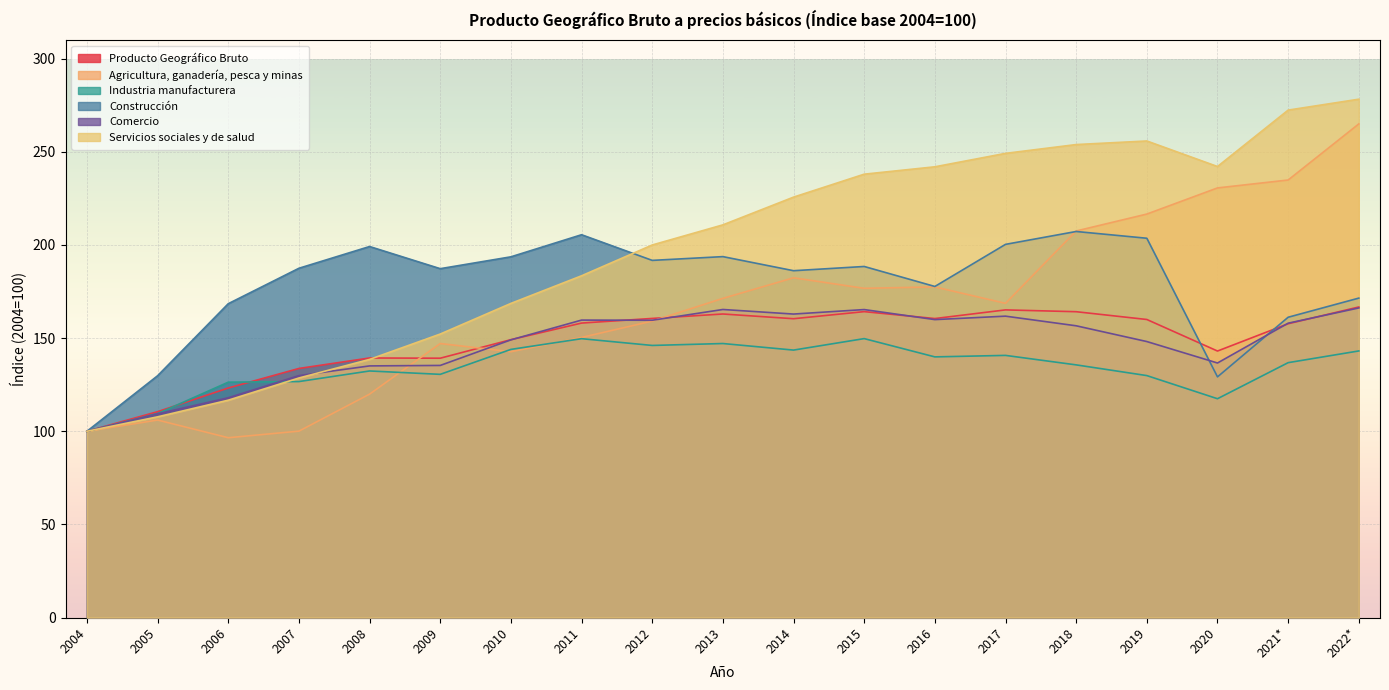

What is the total value across all series at 2016?

1057.6